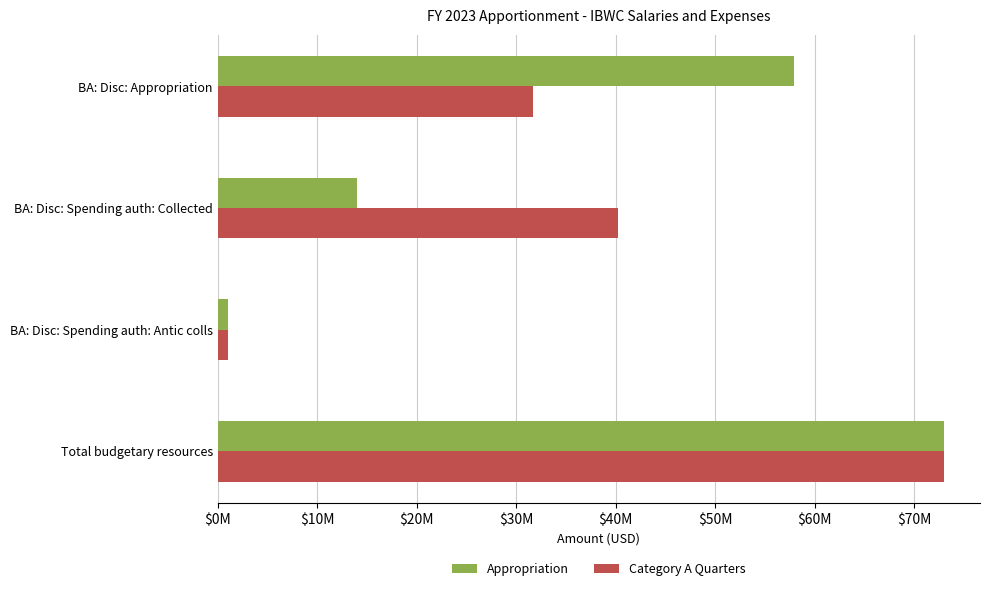

Which series has the largest range (max minus min)?

Appropriation